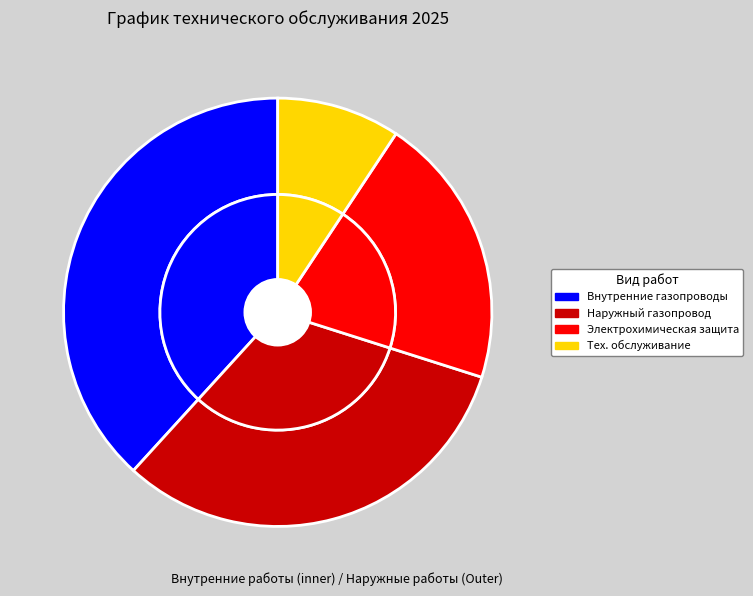

To the nearest percent, what is the combined percentage of Внутренние газопроводы и бытовое газовое оборудование and Наружный газопровод, арматура и сооружения?

70%